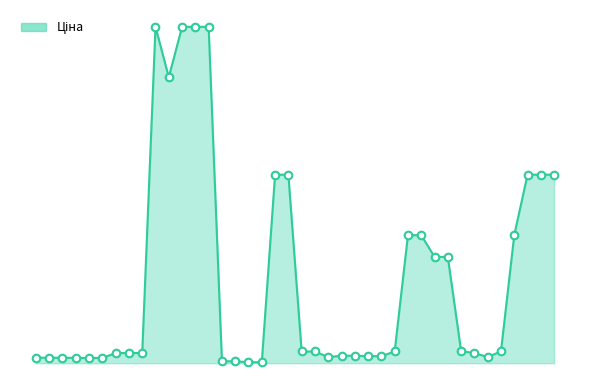

What is the ratio of the value at 24 to the value at 23?

1.0